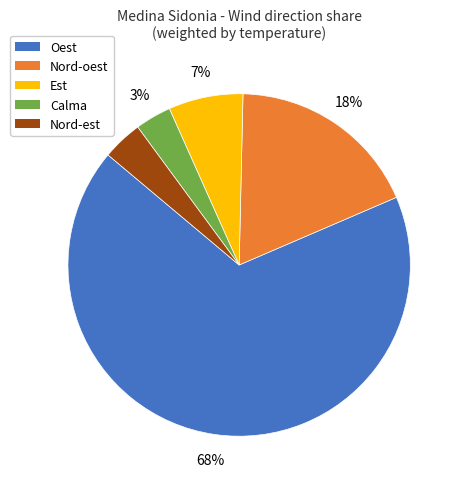

Is there any slice that represents more than half of the pie?

Yes